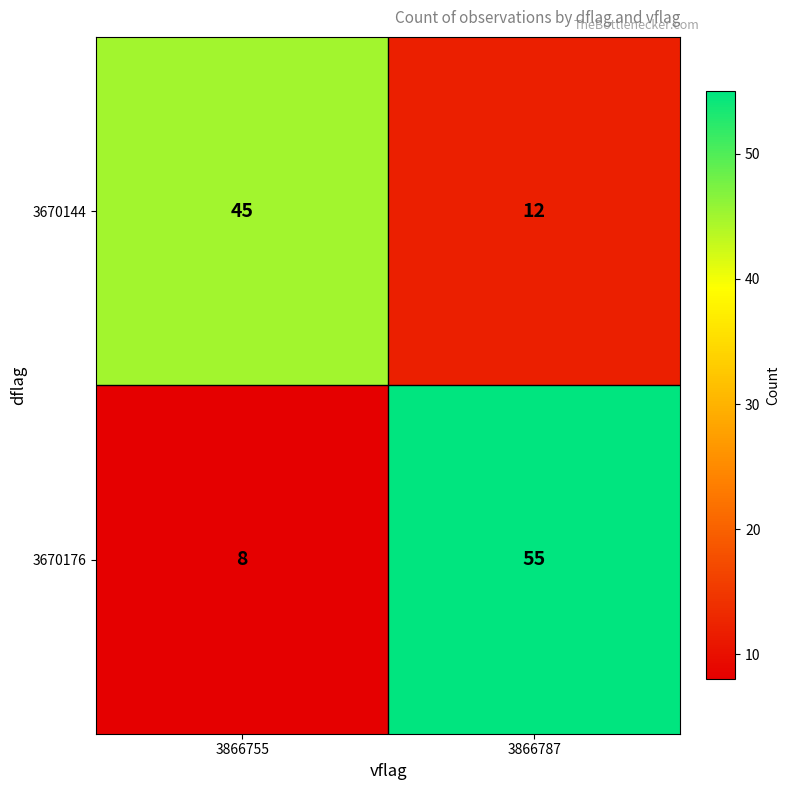

Which series changed the most between 3866755 and 3866787?

3670176